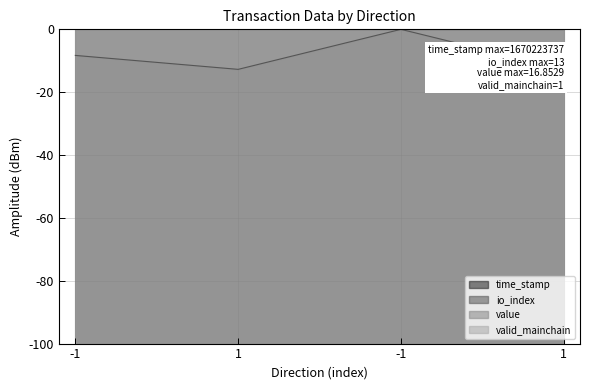

At which label does value reach its minimum?

-1